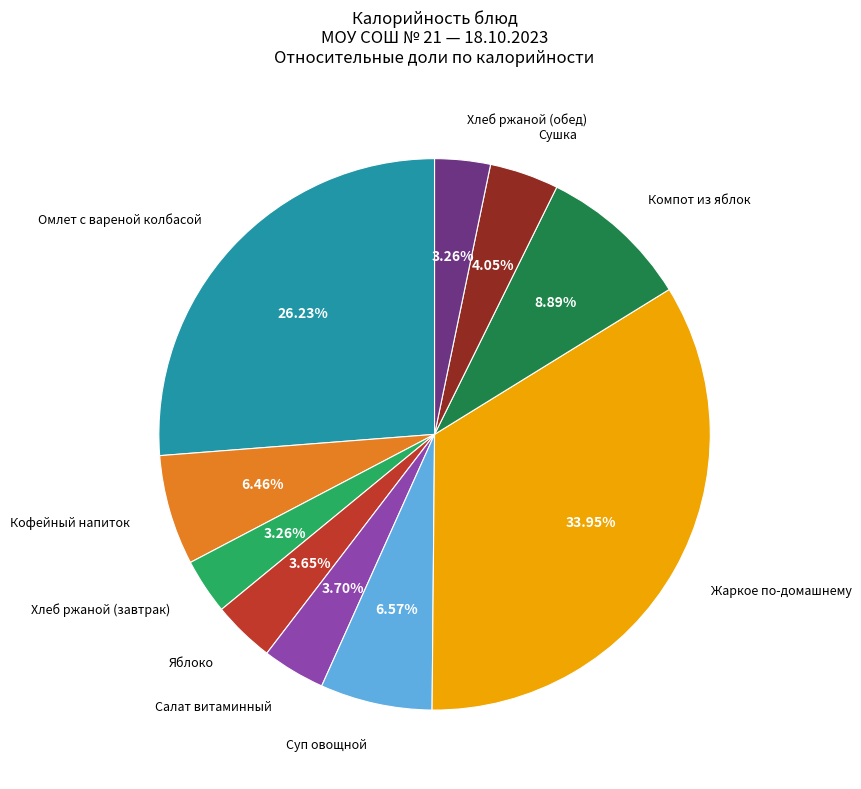

How many segments does this pie chart have?

10